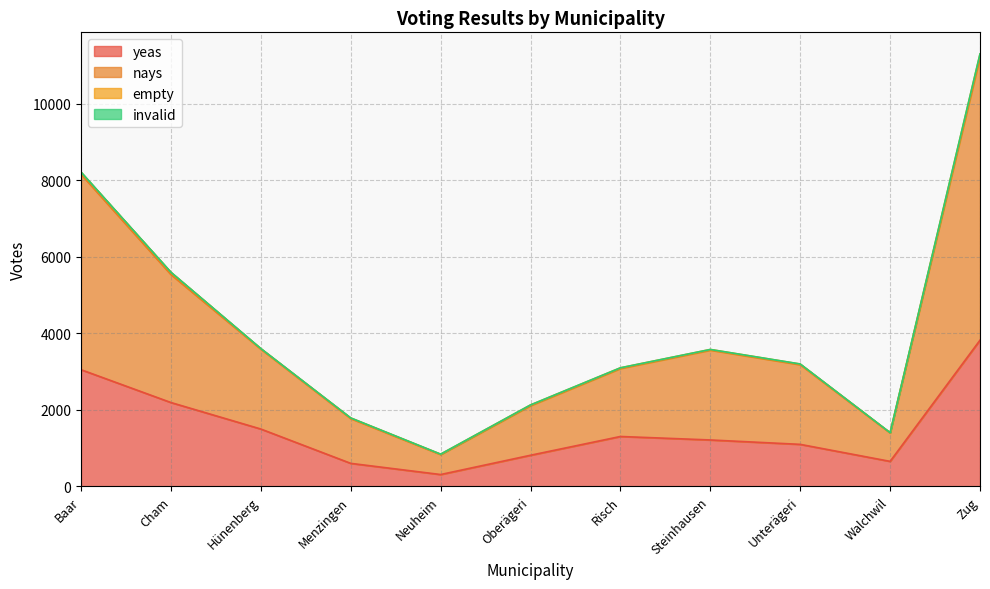

At which category is the sum across all series the highest?

Zug